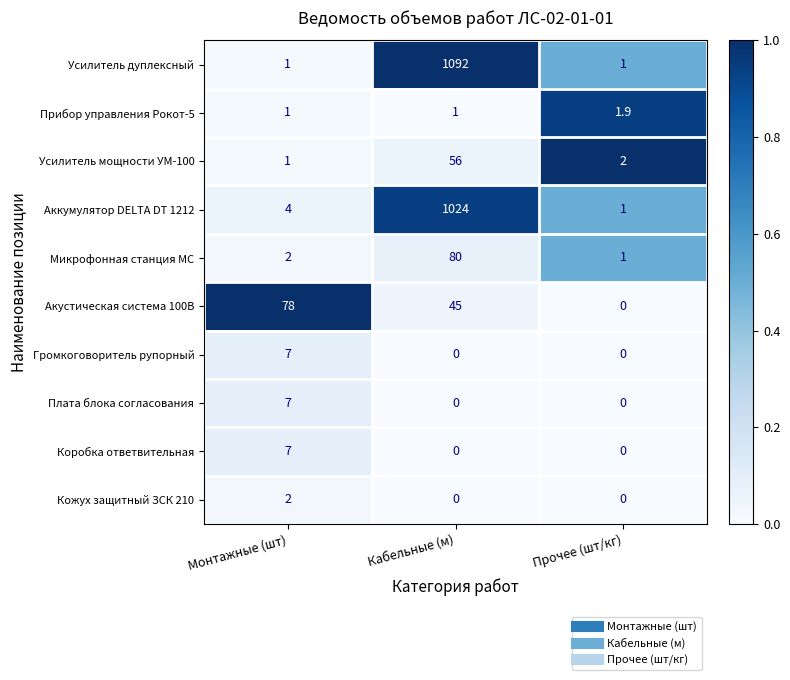

What is the total value across all series at Прочее (шт/кг)?

6.9